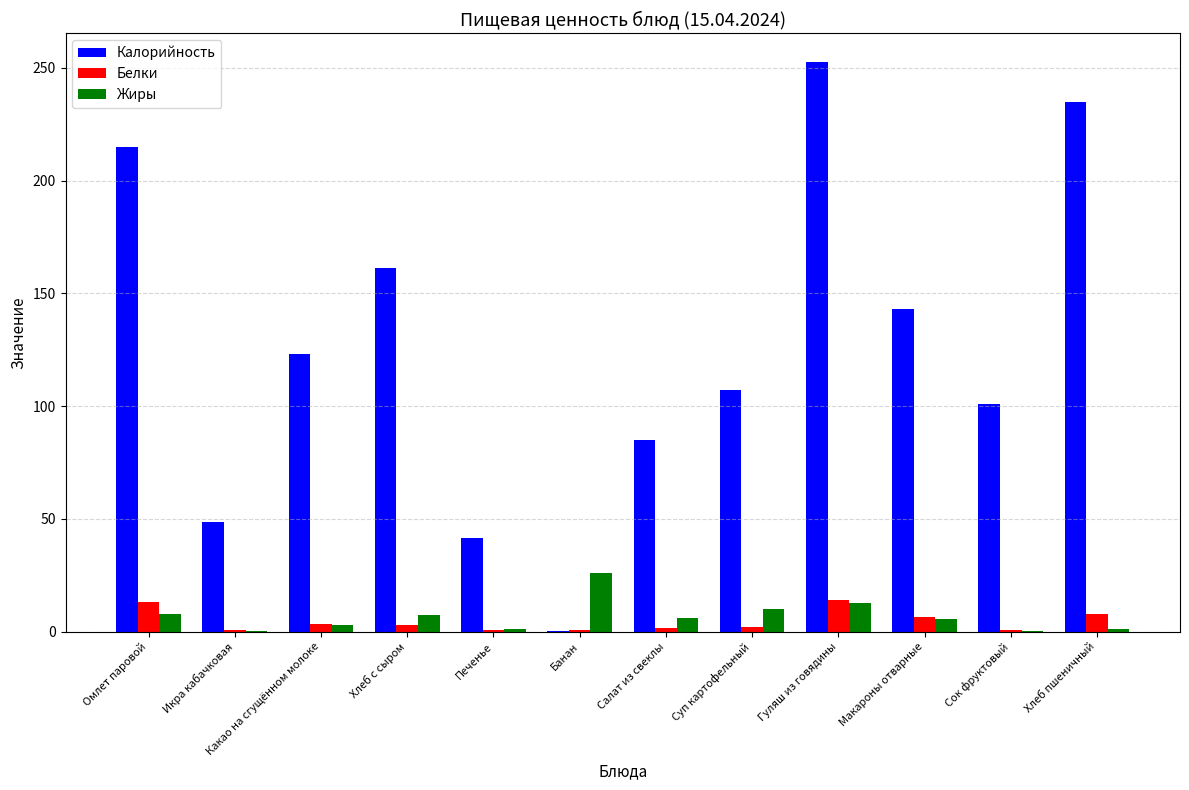

Where is Калорийность nearest to the value 126?

Какао на сгущённом молоке